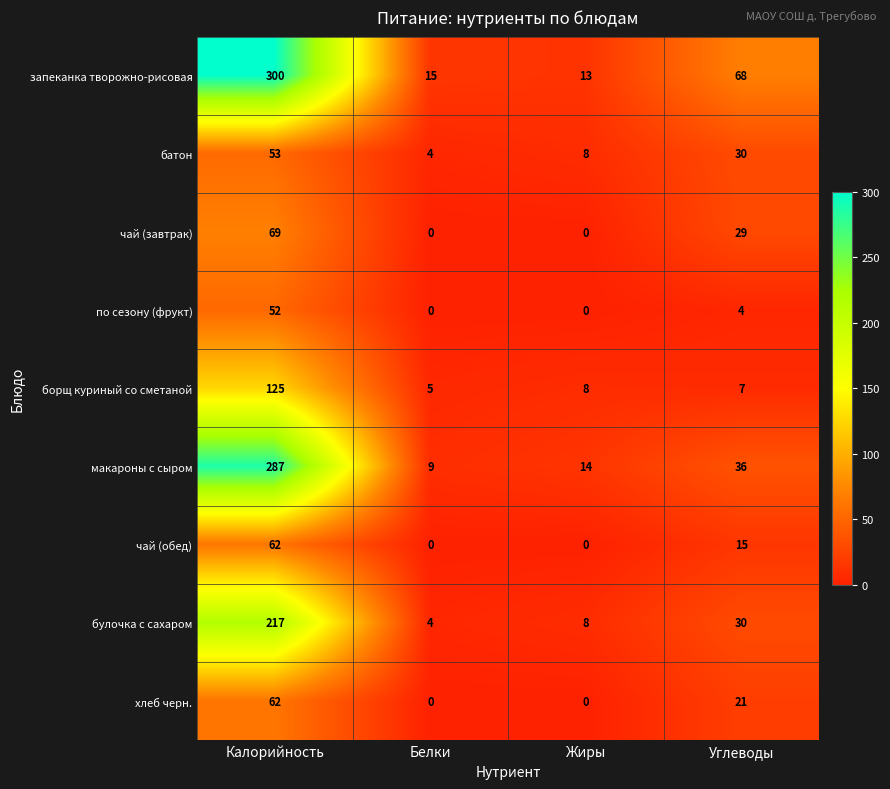

At which label does булочка с сахаром reach its minimum?

Белки